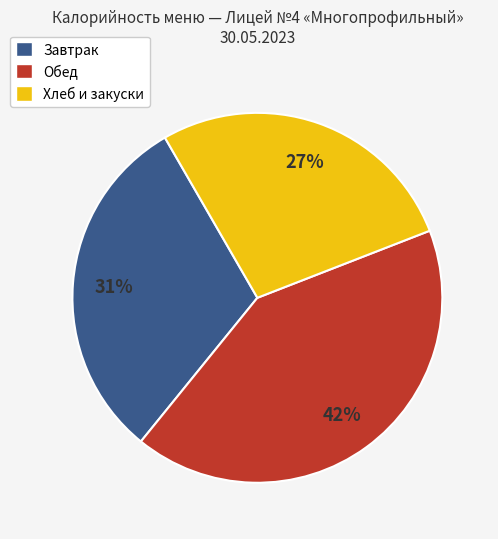

Do Хлеб и закуски and Обед together represent more than half of the pie?

Yes